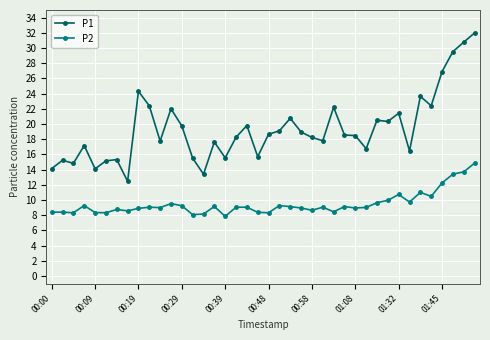

Does the chart have visible grid lines?

Yes